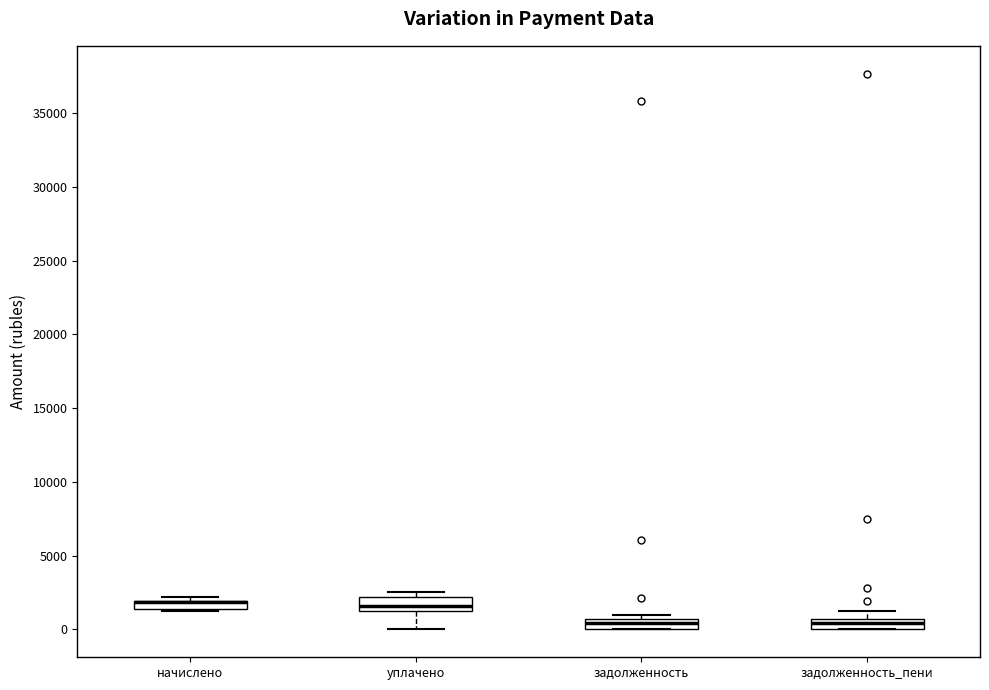

Where is the upper edge of the box for задолженность on the y-axis? The values are not printed on the chart, so give them approximately, as read against the axis.

500